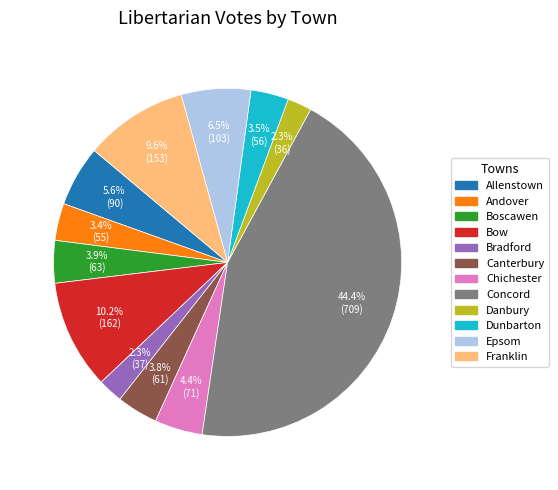

What percentage is the Chichester slice, to the nearest percent?

4%